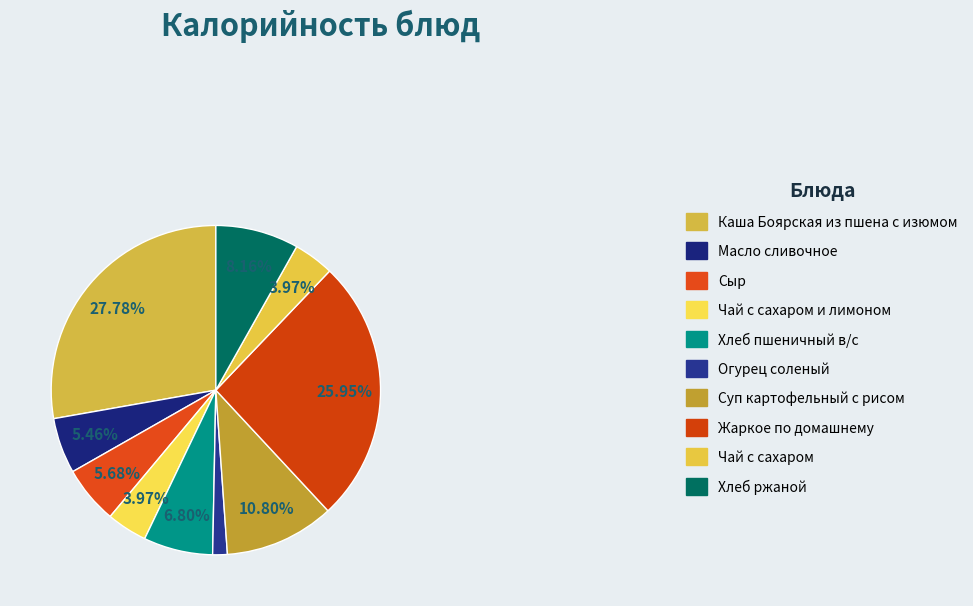

What is the largest slice in the pie chart?

Каша Боярская из пшена с изюмом